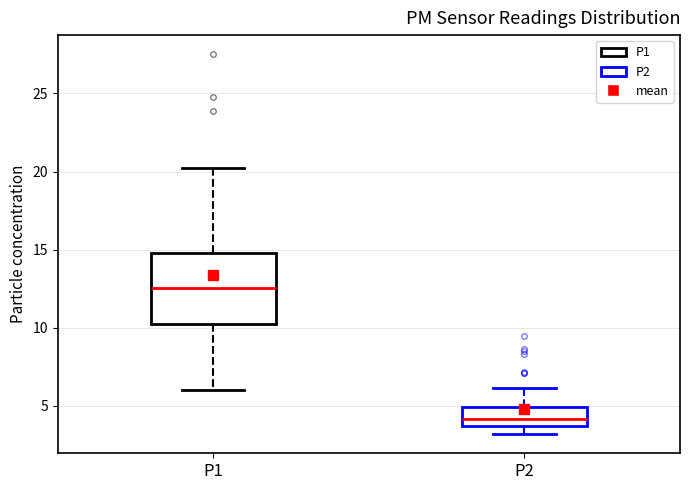

Which box is the tallest, from its lower edge to its upper edge?

P1